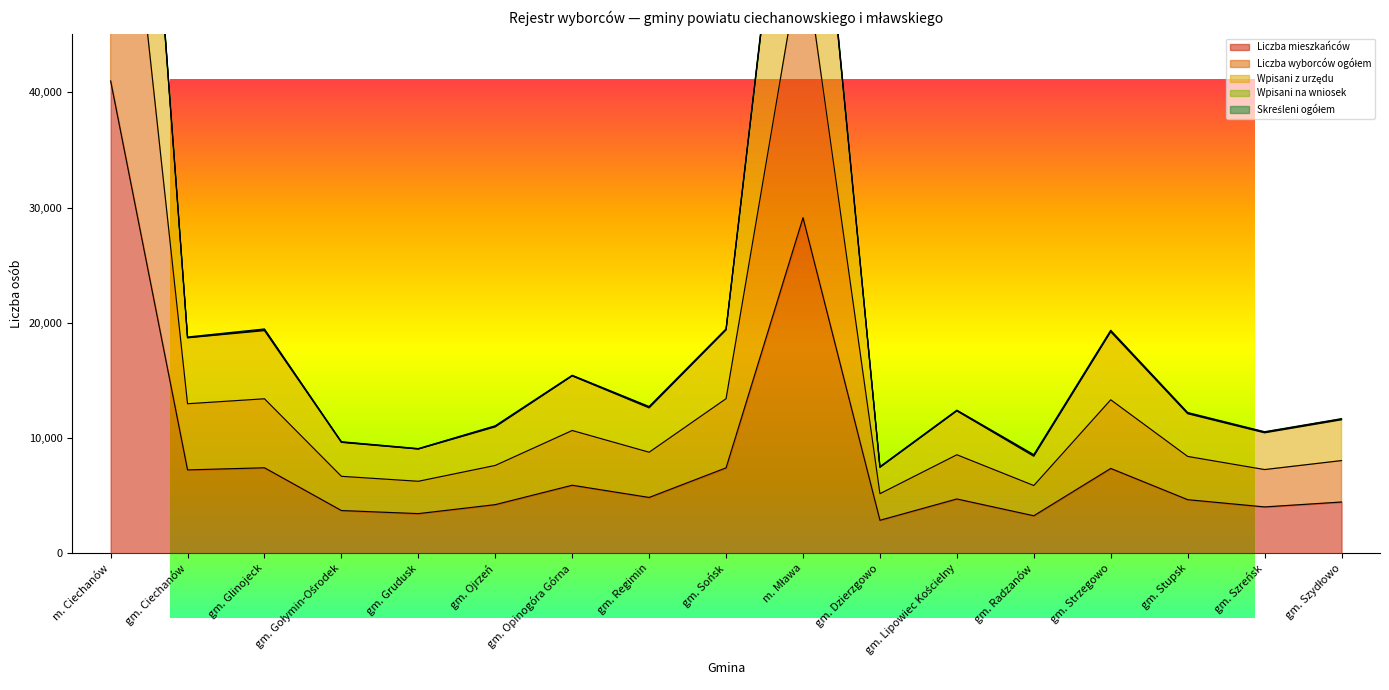

What is the difference between the maximum and second lowest values in the Liczba wyborców ogółem series?

100591